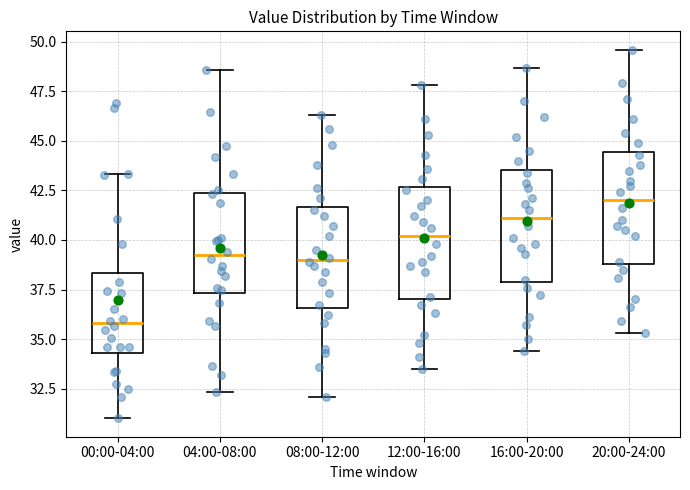

Where does the upper whisker of the box for 04:00-08:00 end on the y-axis? The values are not printed on the chart, so give them approximately, as read against the axis.

48.5